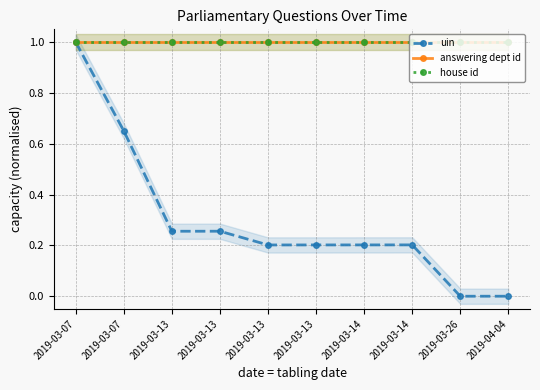

What is the label of the 7th point from the right?

2019-03-13